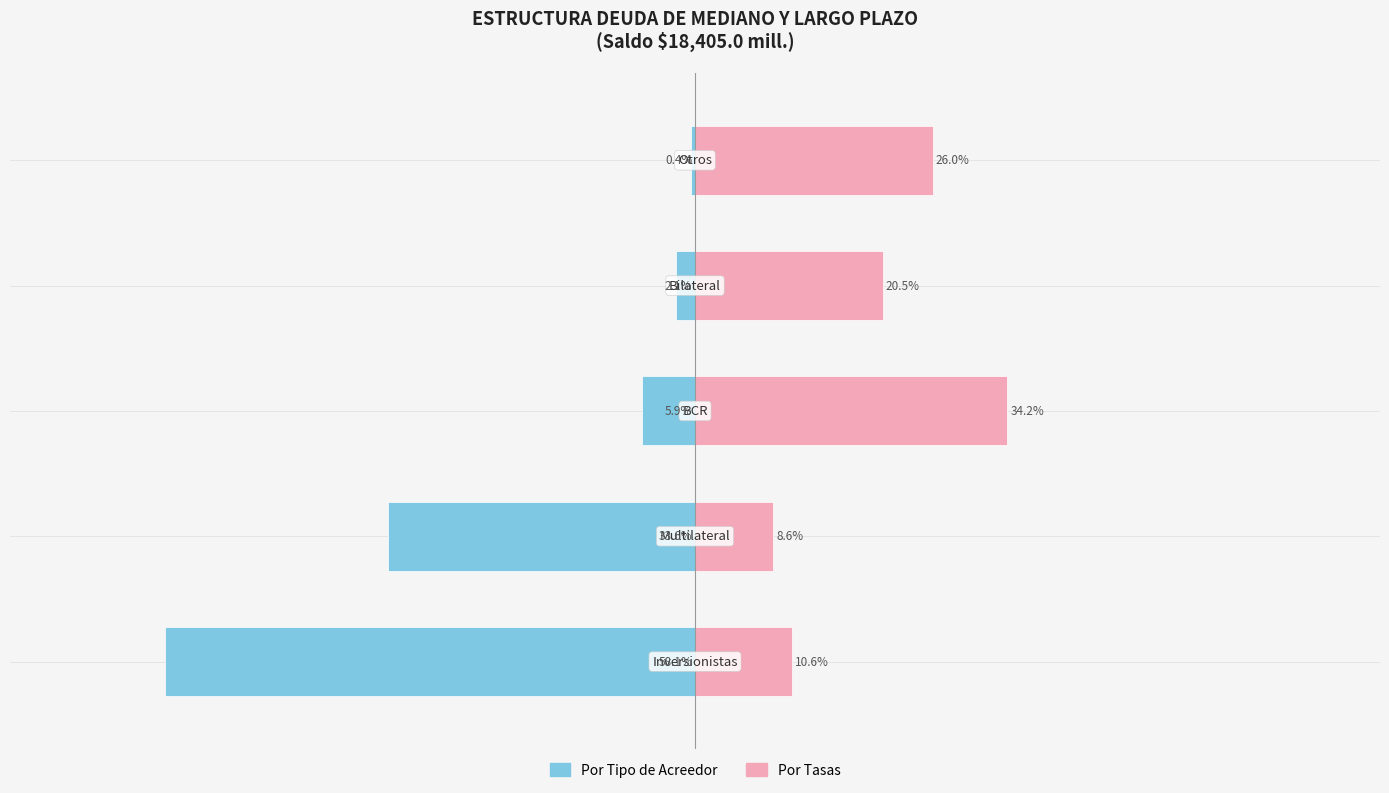

Which series has the largest total across all categories?

Por Tasas